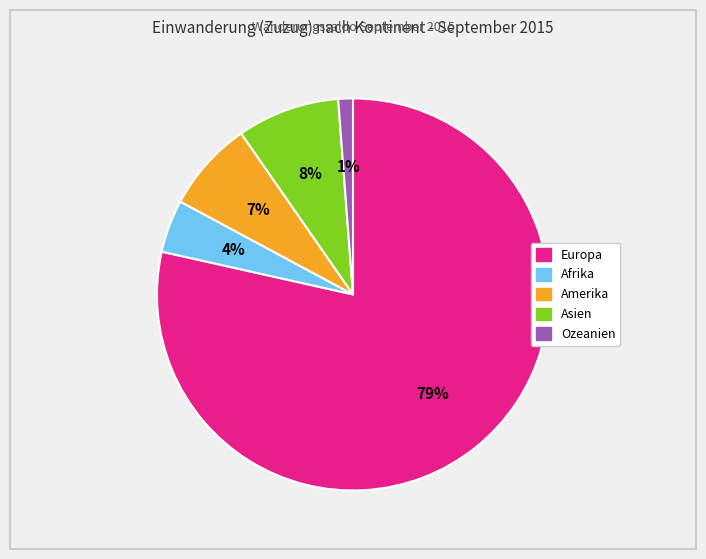

Between Asien and Amerika, which is larger?

Asien